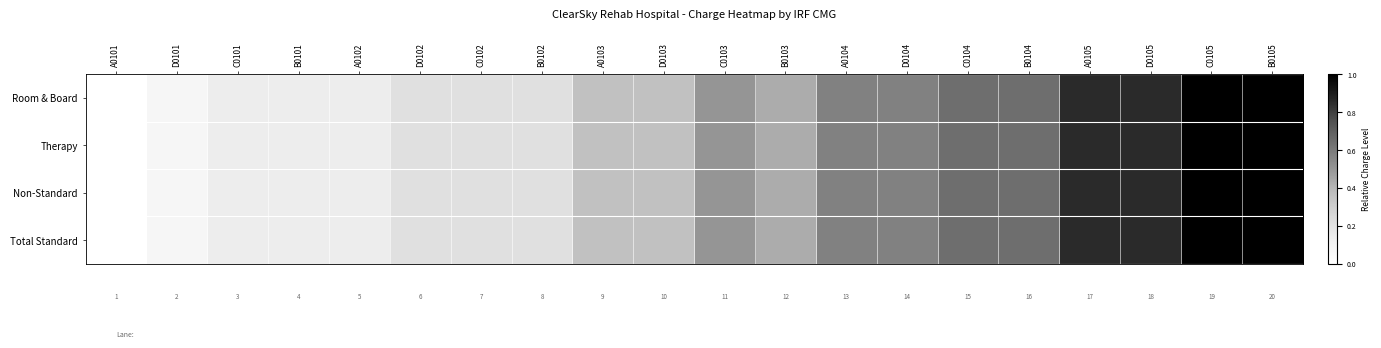

Which series has the largest range (max minus min)?

Room & Board